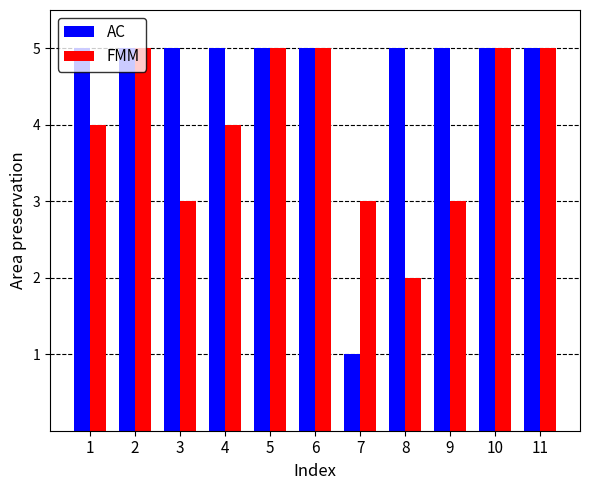

What is the minimum value shown in the chart?

1